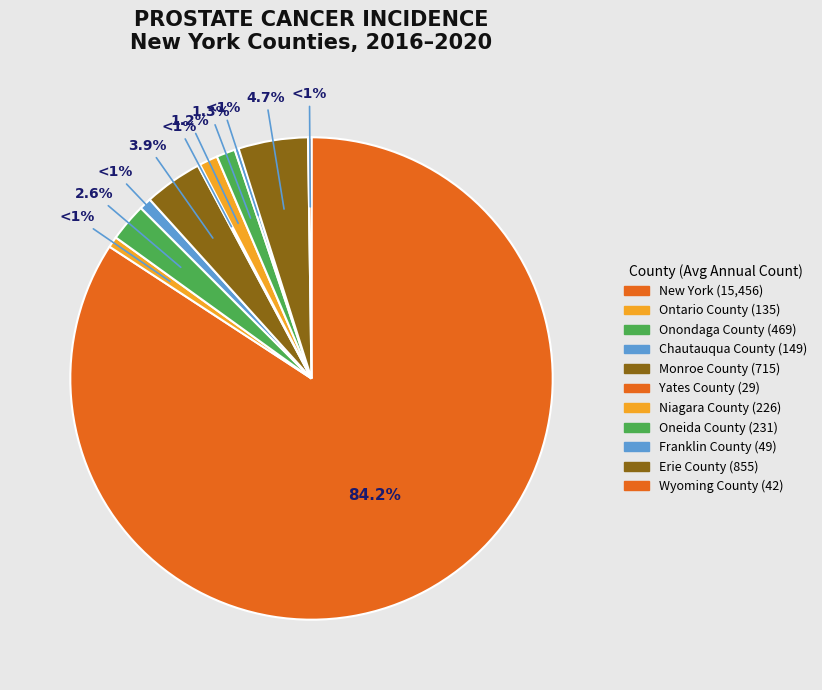

To the nearest percent, what is the average slice percentage?

9%